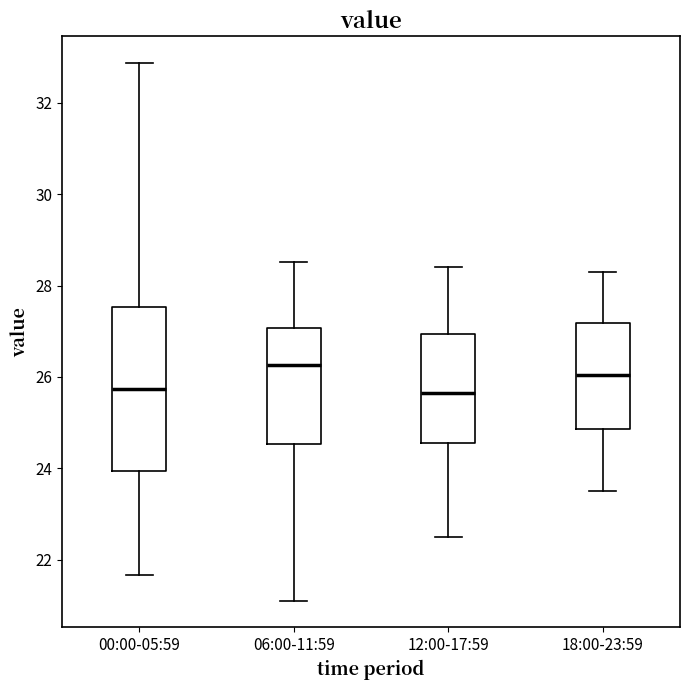

Where does the lower whisker of the box for 12:00-17:59 end on the y-axis? The values are not printed on the chart, so give them approximately, as read against the axis.

22.6